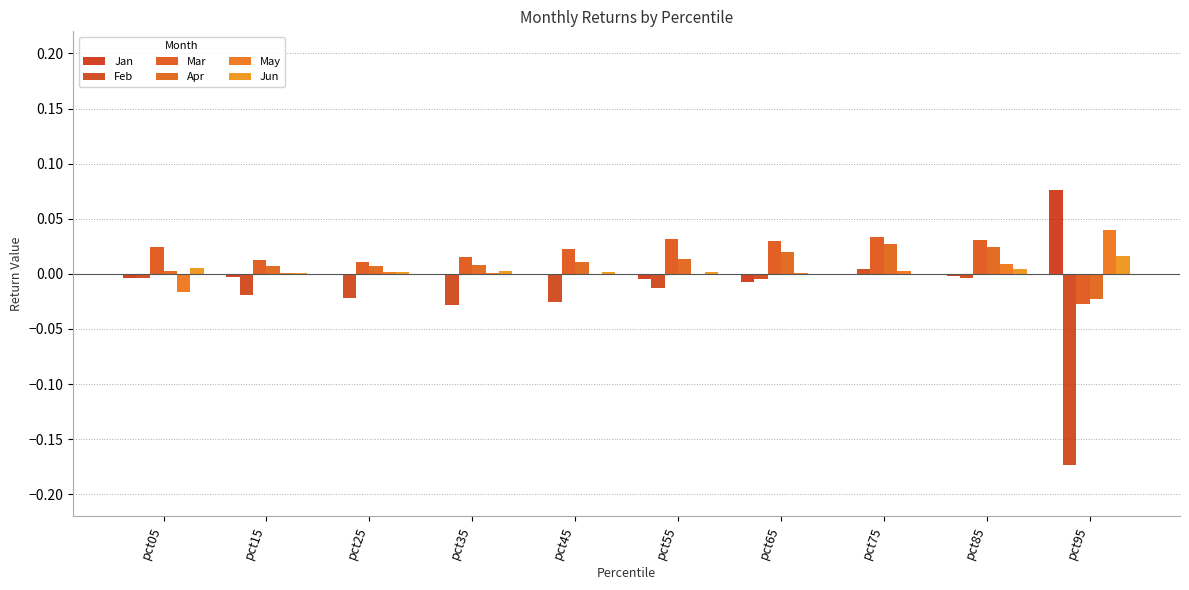

Which series has the largest total across all categories?

Mar